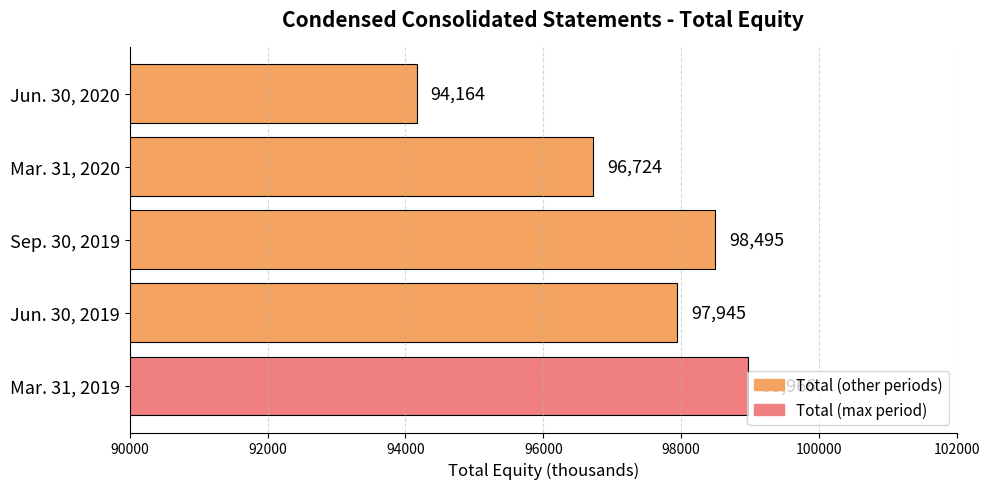

Which has a higher value, Sep. 30, 2019 or Mar. 31, 2020?

Sep. 30, 2019